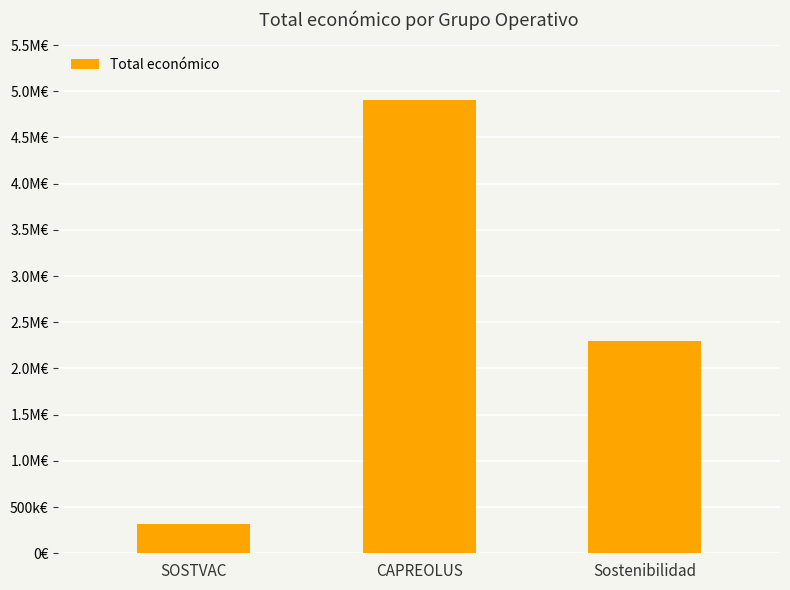

Are the bars horizontal?

No